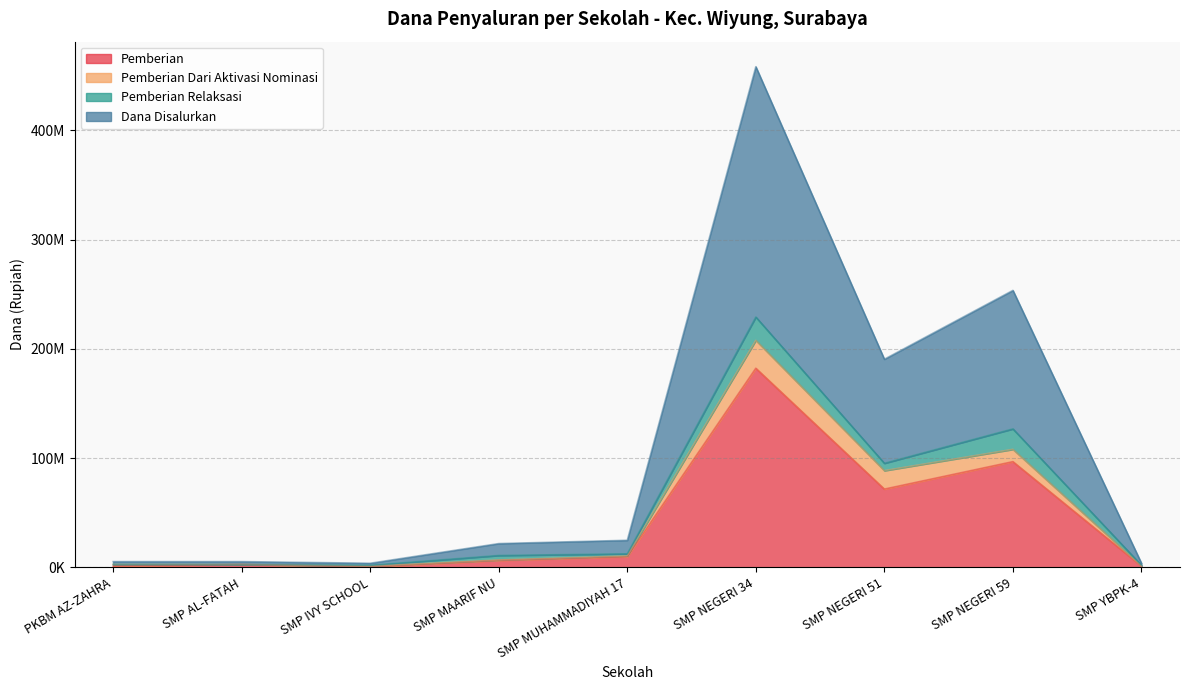

Does the chart have visible grid lines?

Yes